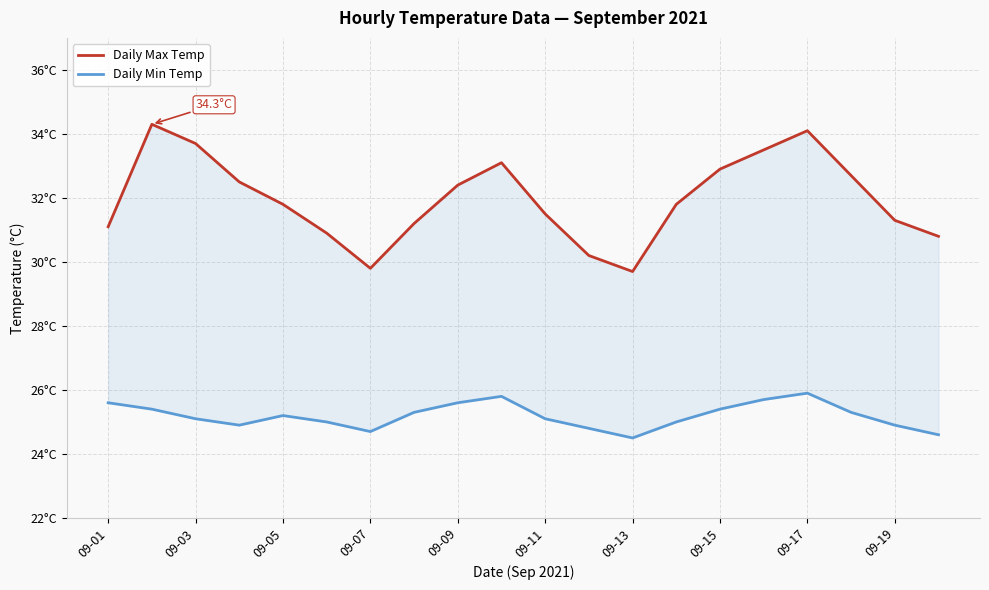

Reading left to right, transcribe all the data shown in this chart.

Daily Max Temp: 31.1	34.3	33.7	32.5	31.8	30.9	29.8	31.2	32.4	33.1	31.5	30.2	29.7	31.8	32.9	33.5	34.1	32.7	31.3	30.8
Daily Min Temp: 25.6	25.4	25.1	24.9	25.2	25.0	24.7	25.3	25.6	25.8	25.1	24.8	24.5	25.0	25.4	25.7	25.9	25.3	24.9	24.6